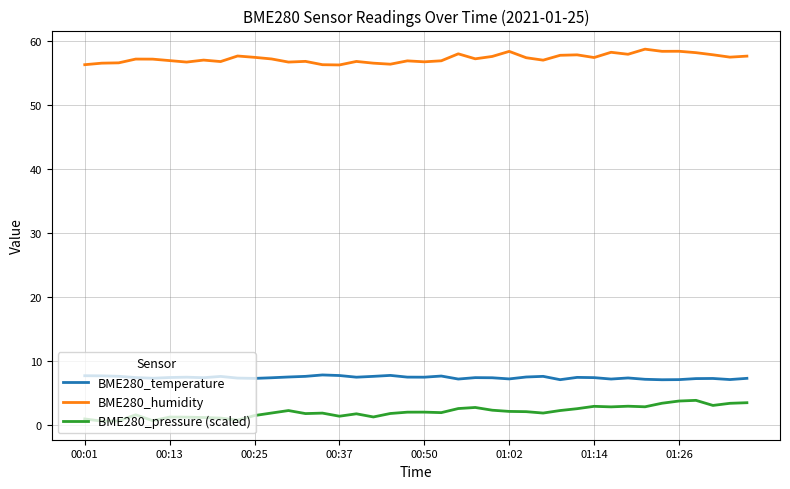

What is the difference between the maximum and minimum values in the BME280_humidity series?

2.5